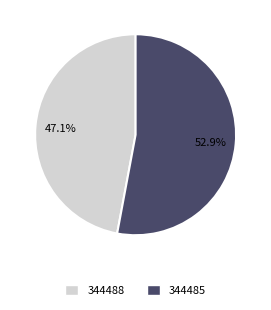

Is there a majority slice in this chart?

Yes